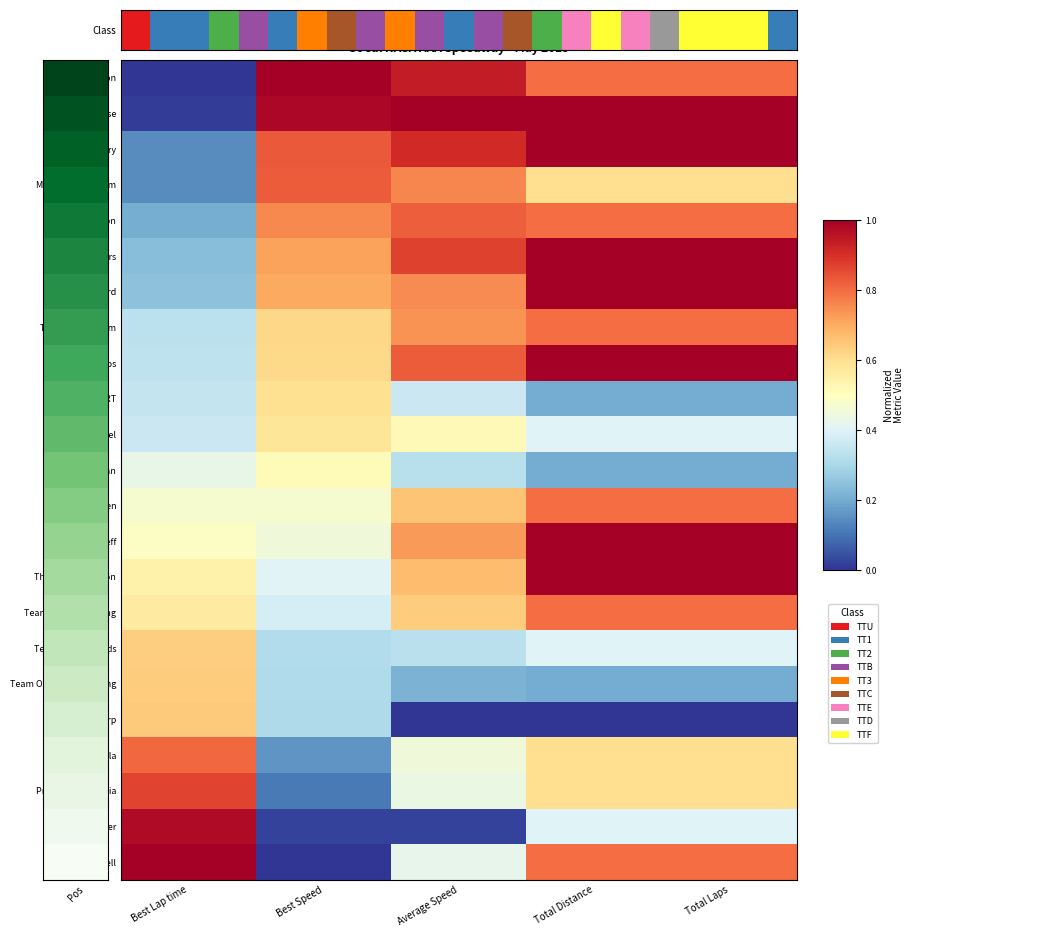

How many data points does each series have?

5